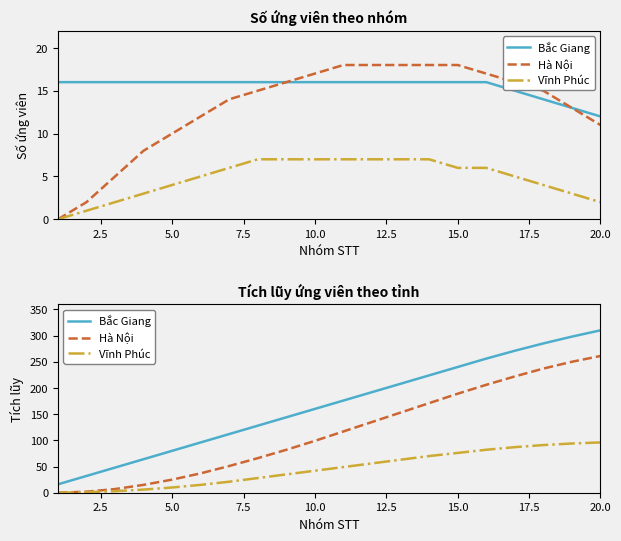

True or false: Bắc Giang and Vĩnh Phúc intersect in this chart.

False